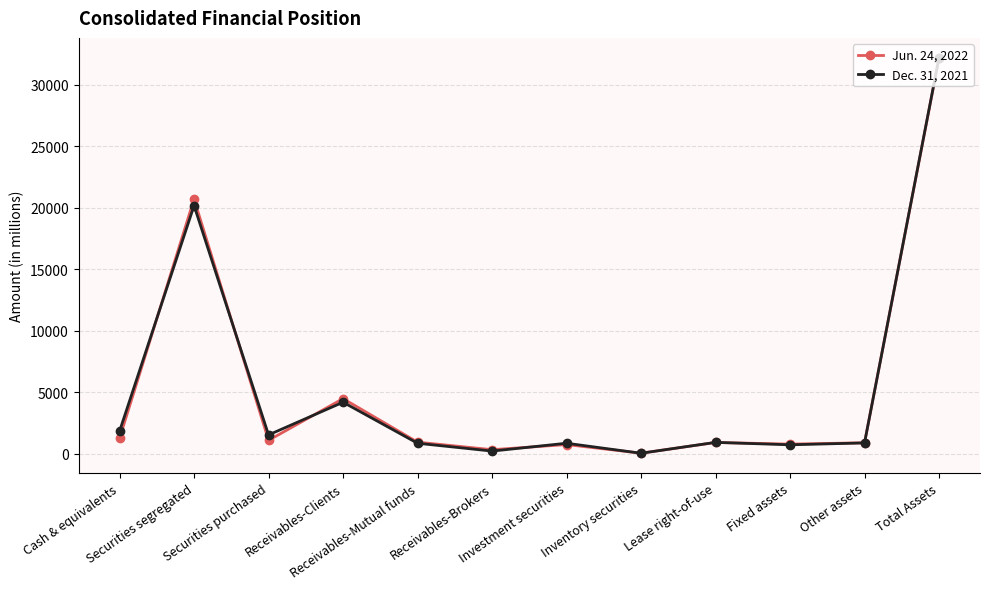

What is the label of the 11th point from the left?

Other assets